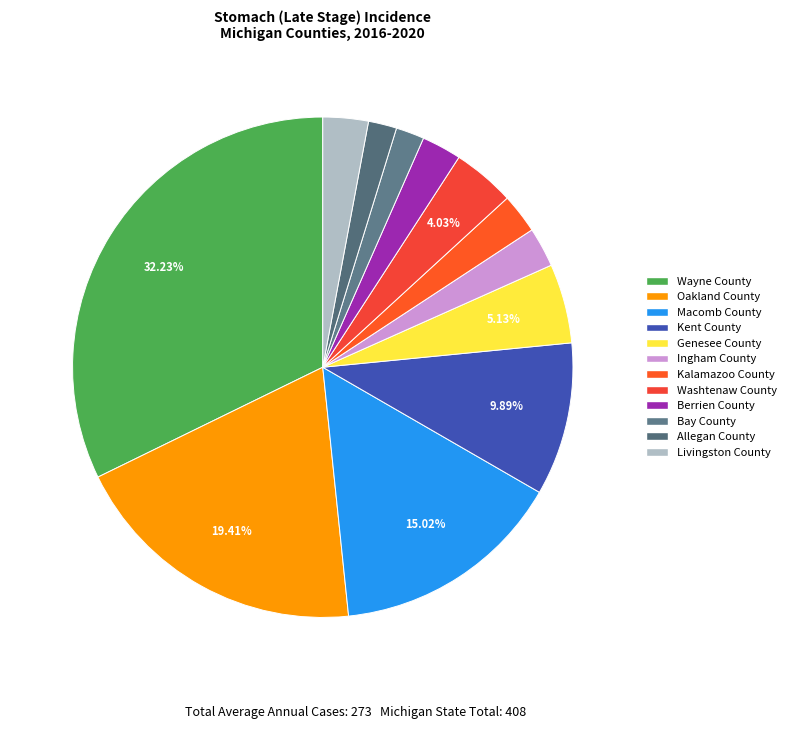

What percentage is the Washtenaw County slice, to the nearest percent?

4%